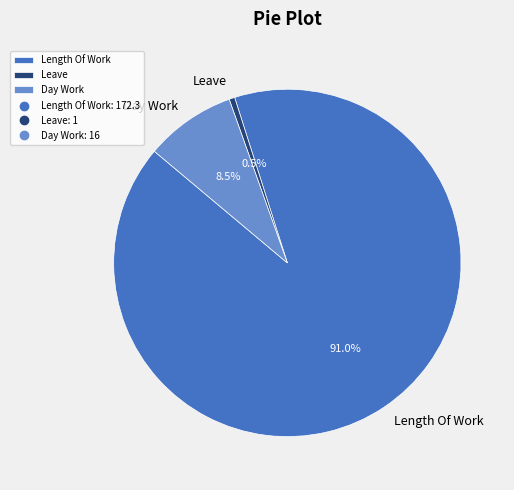

What is the largest slice in the pie chart?

Length Of Work